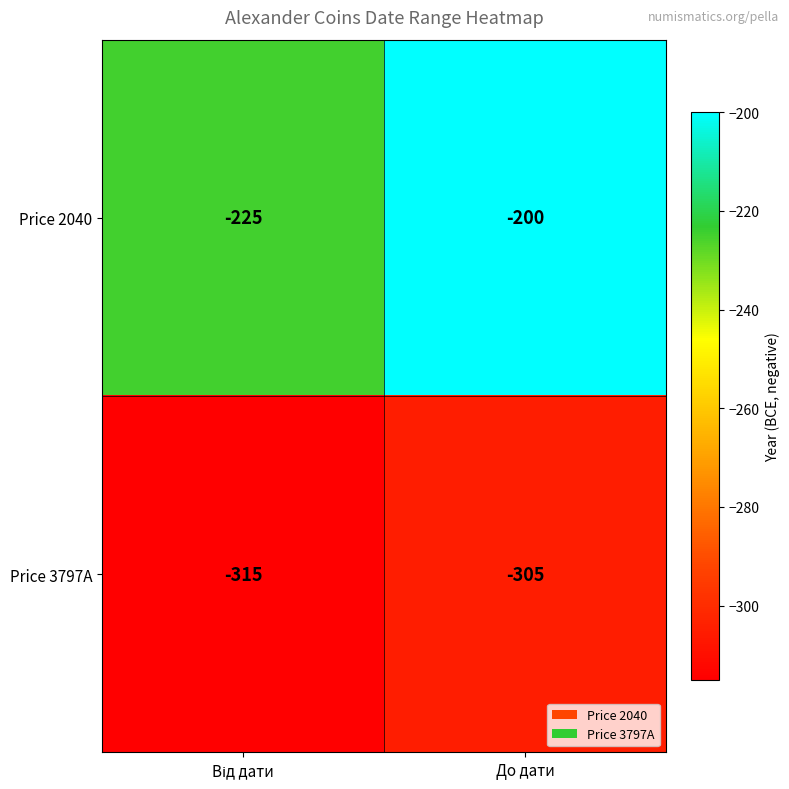

Which series has the largest total across all categories?

Price 2040